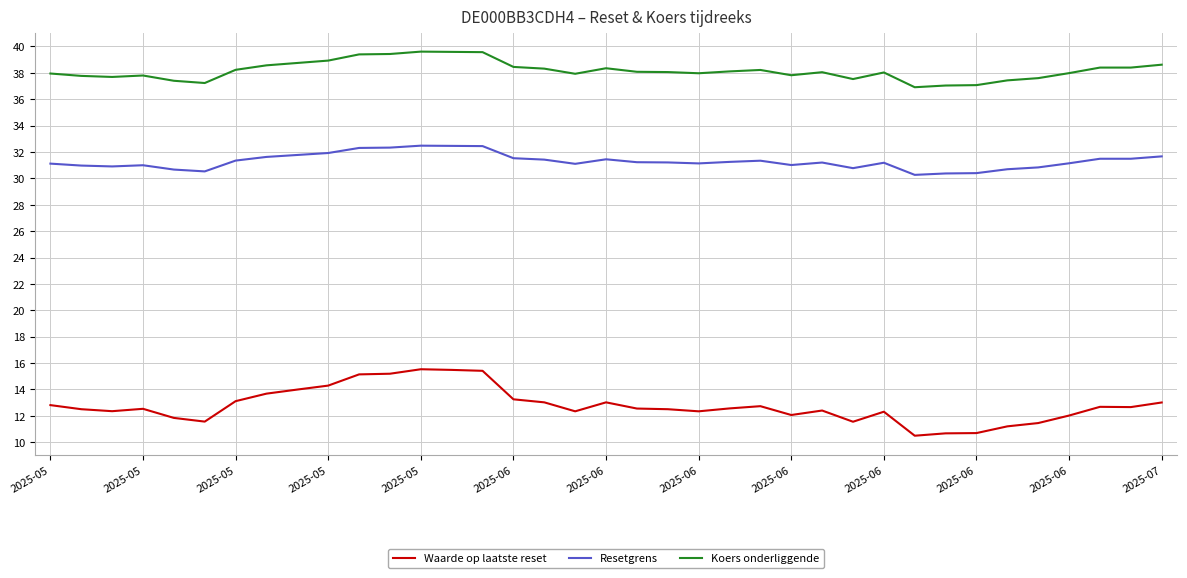

Which series has the largest total across all categories?

Koers onderliggende